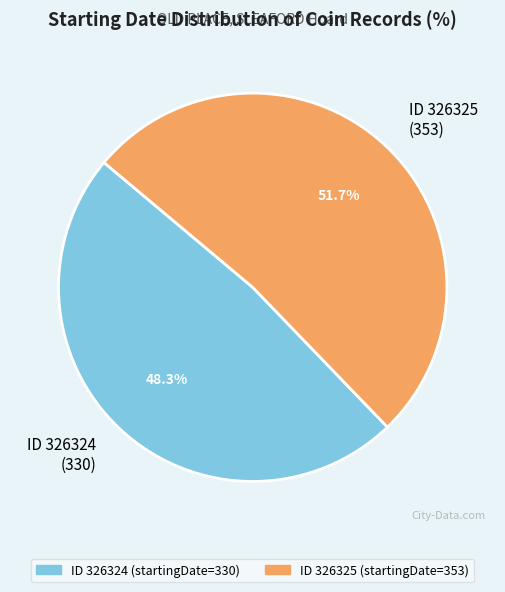

To the nearest percent, what is the difference between the largest and smallest slice percentages?

3%